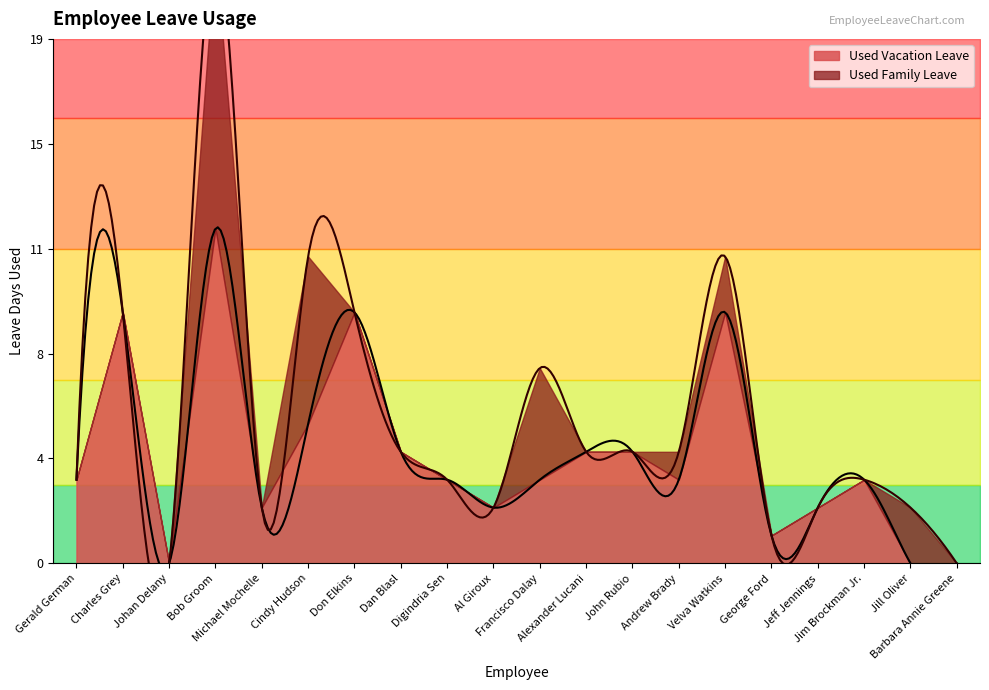

What are all the series names shown in the legend?

Used Vacation Leave, Used Family Leave